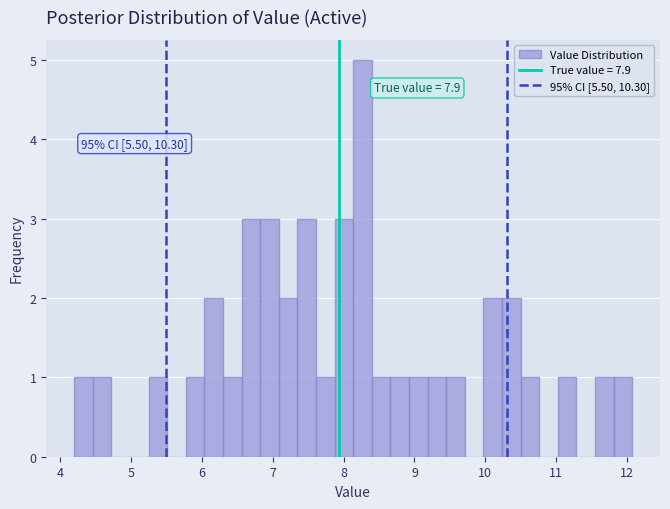

Read against the x-axis, roughly where is the centre of the tallest bar?

8.3